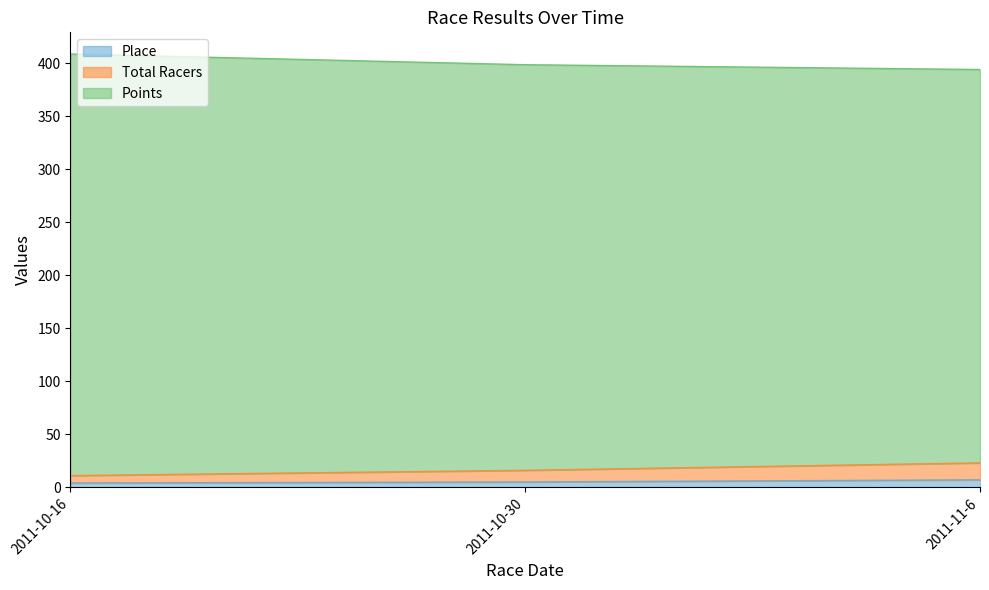

The Place series shows 4.0 at 2011-10-16. True or false?

True